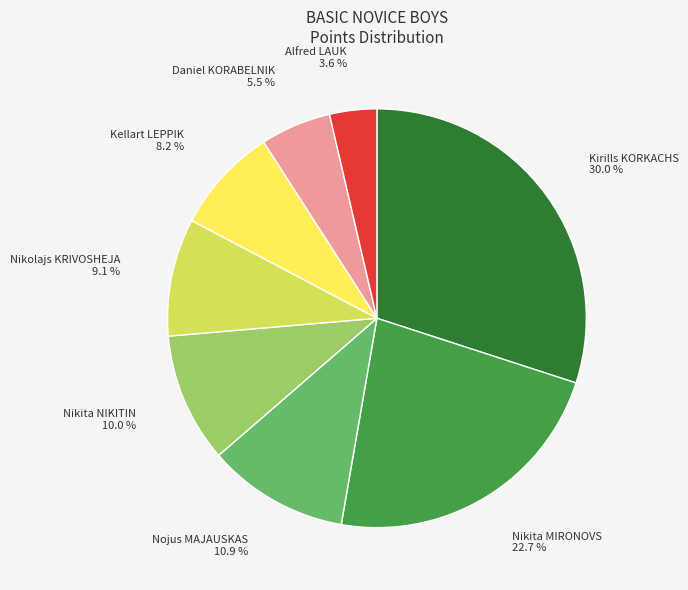

Does any single category account for the majority?

No